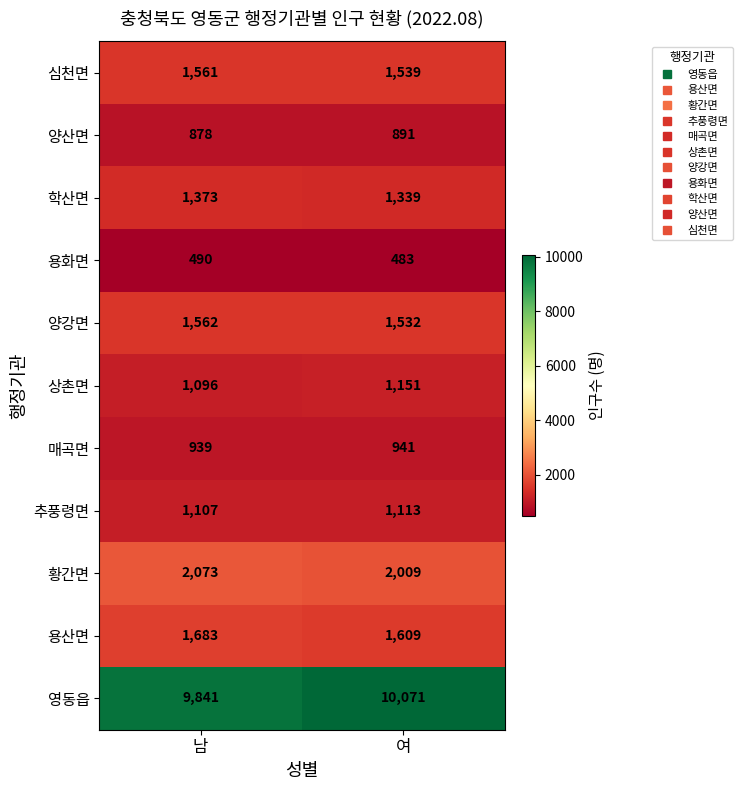

What is the difference between the highest and lowest values at 여?

9588